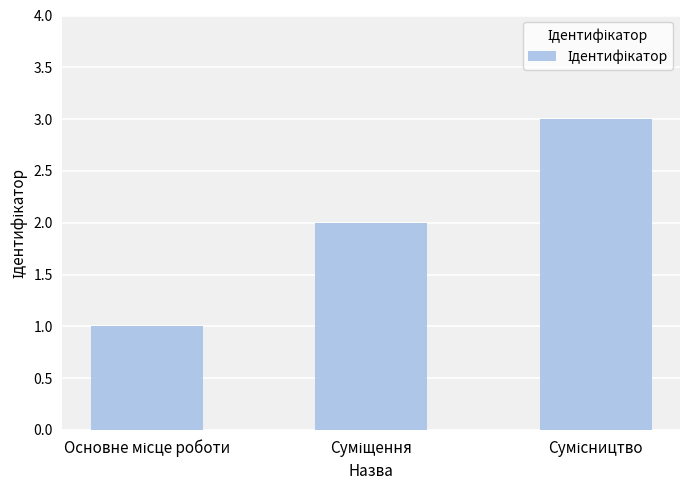

What is the greatest value displayed?

3